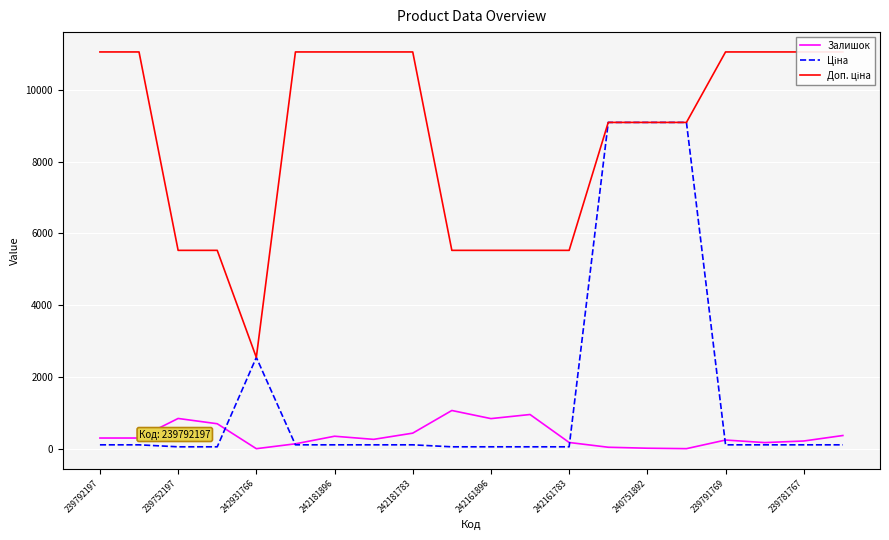

Rank the series by their maximum value, from highest to lowest.

Доп. ціна, Ціна, Залишок